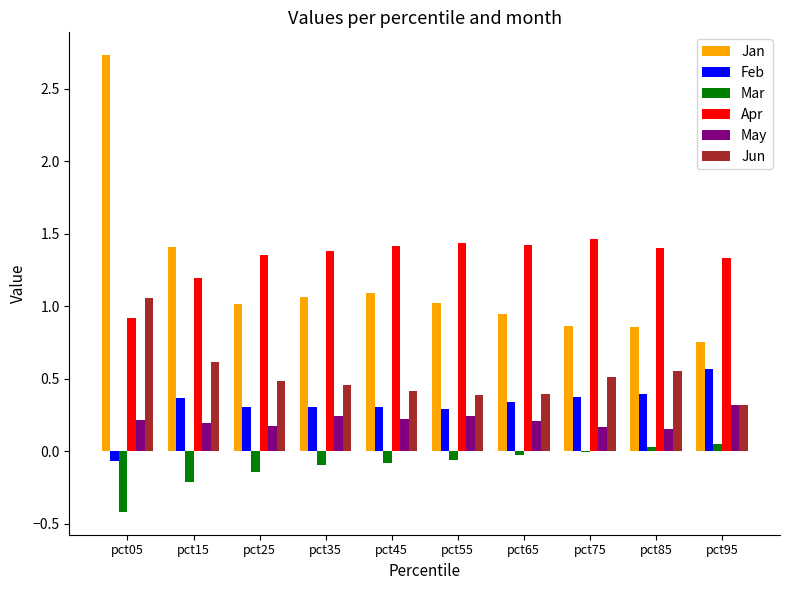

Is it true that Mar equals -0.1 at pct35?

True